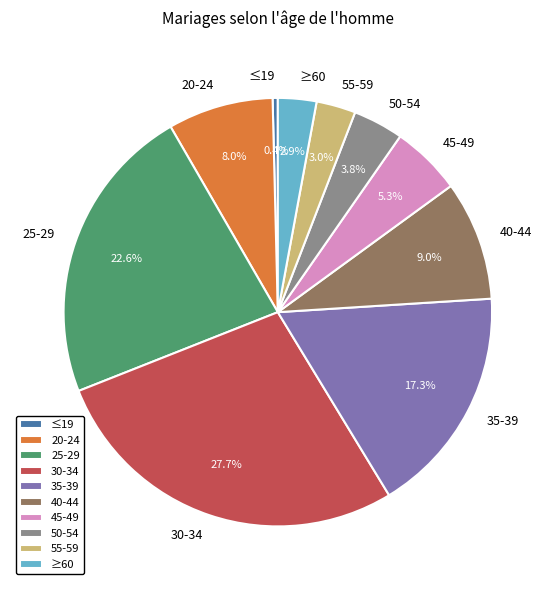

What percentage is the 30-34 slice, to the nearest percent?

28%